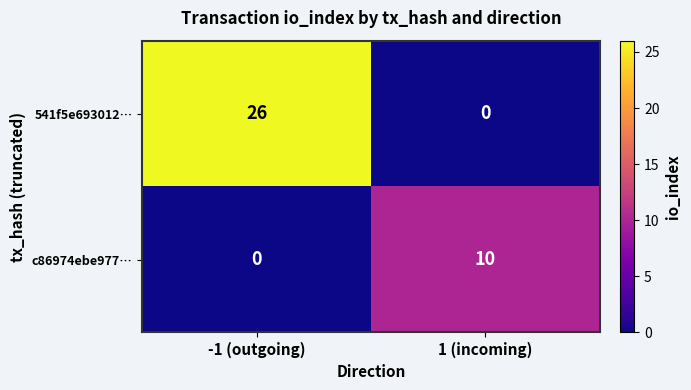

At 1 (incoming), list the series in order from smallest to largest.

541f5e693012…, c86974ebe977…